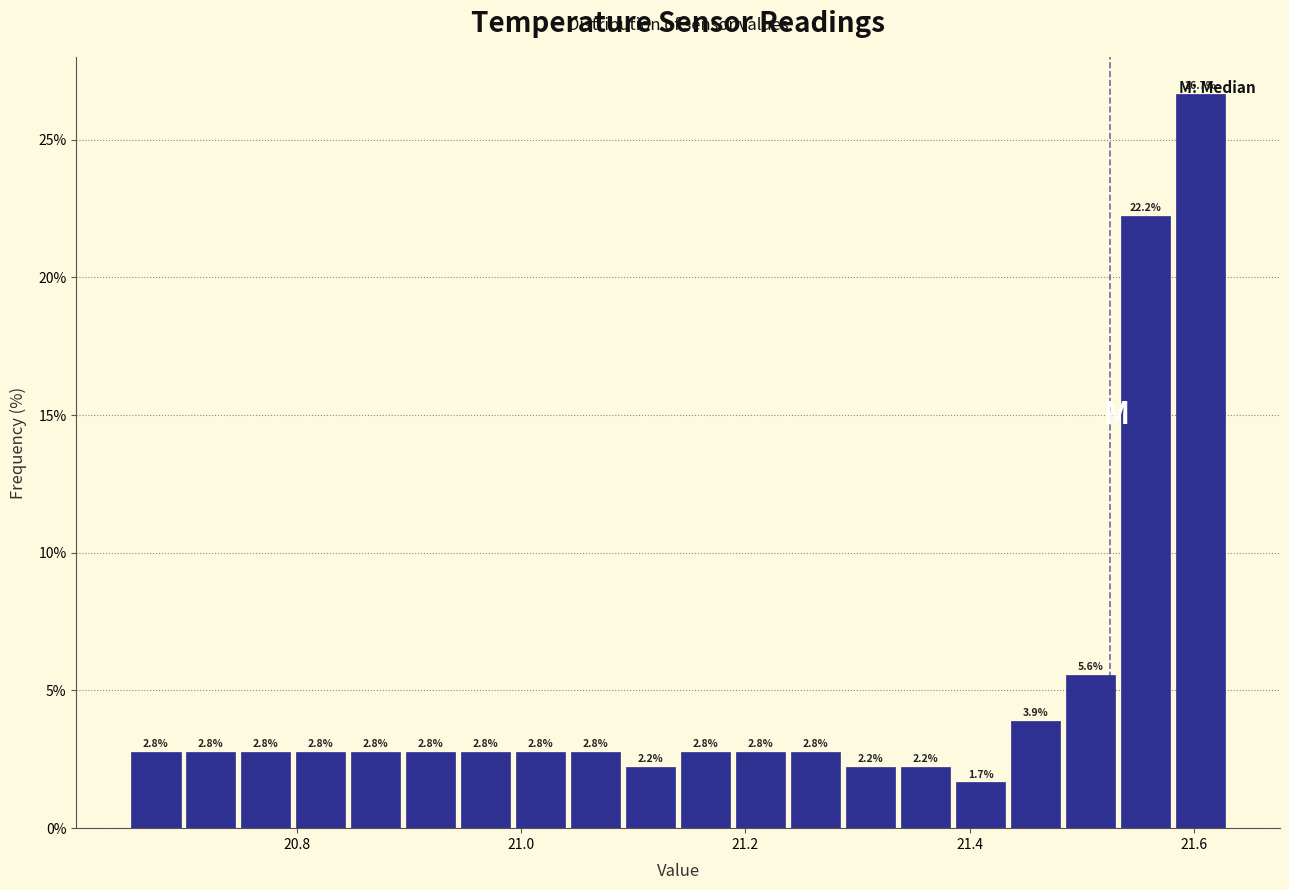

Around what value on the x-axis is the tallest bar? Give the approximate position of its centre, as read against the axis.

21.60